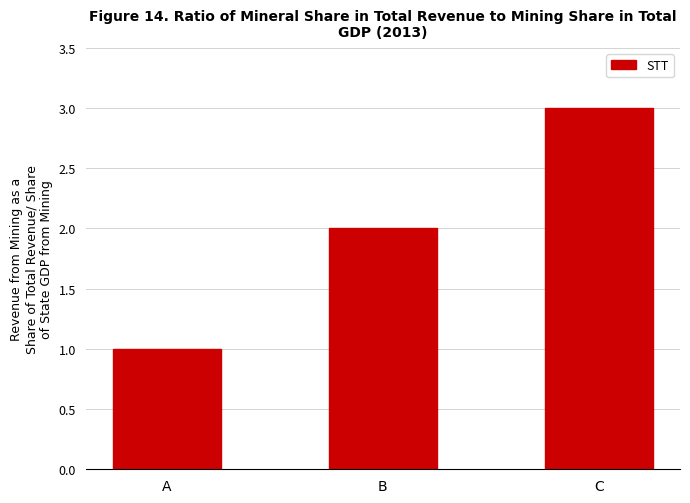

Is it true that the value at B is 3?

False